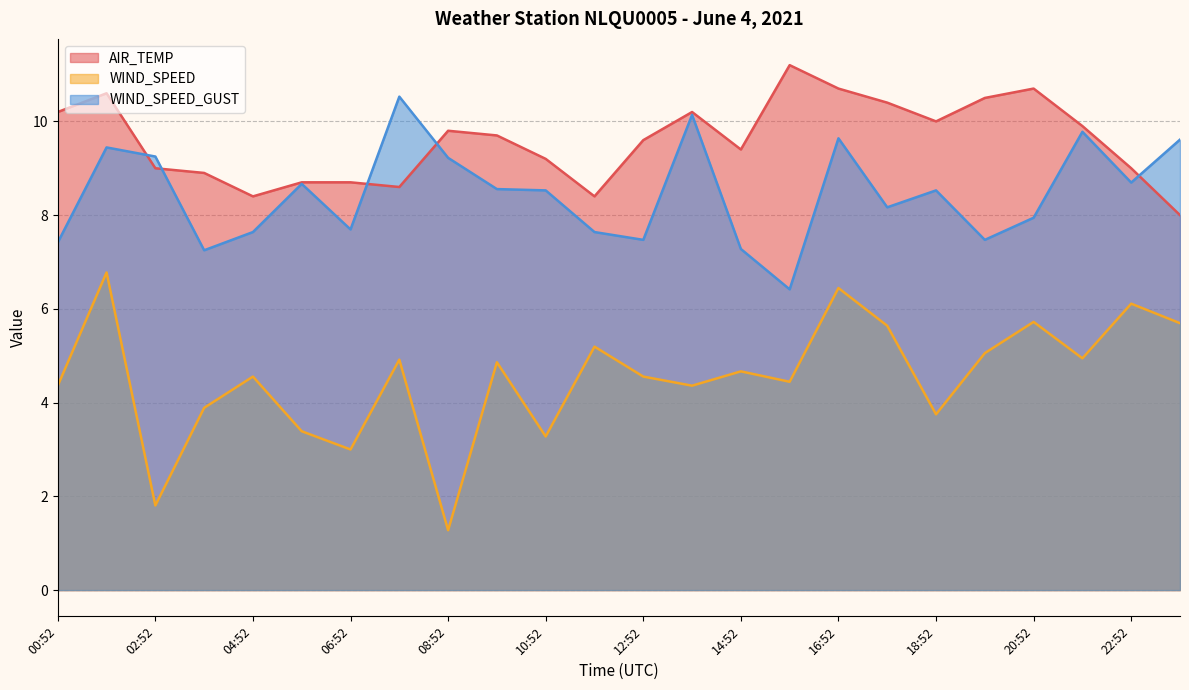

The WIND_SPEED series shows 4.9 at 09:52. True or false?

True